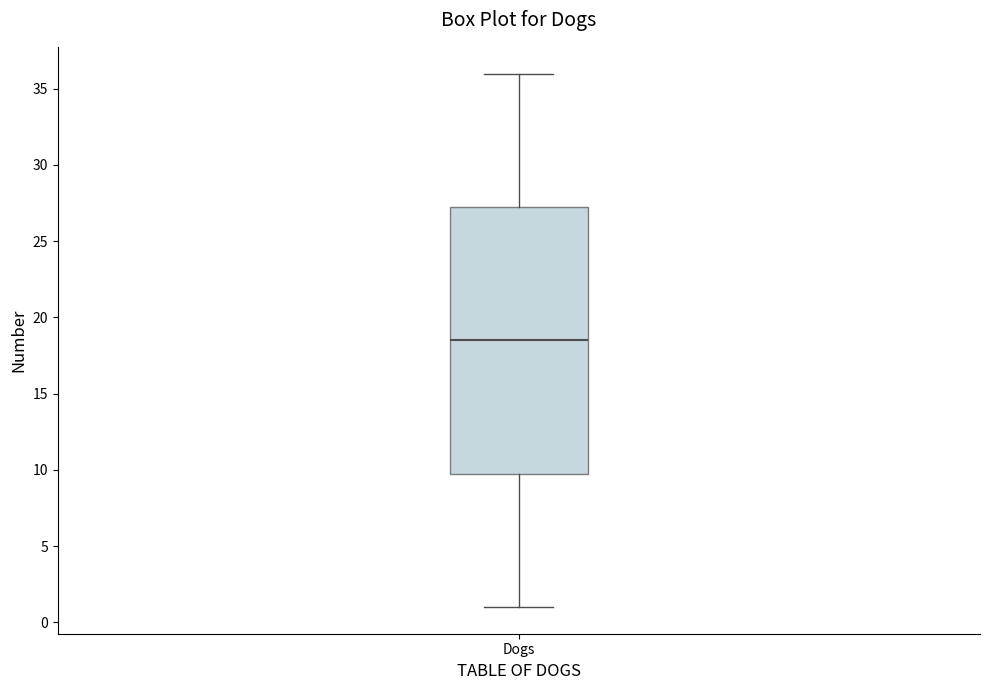

Where is the upper edge of the box for Dogs on the y-axis? The values are not printed on the chart, so give them approximately, as read against the axis.

27.5